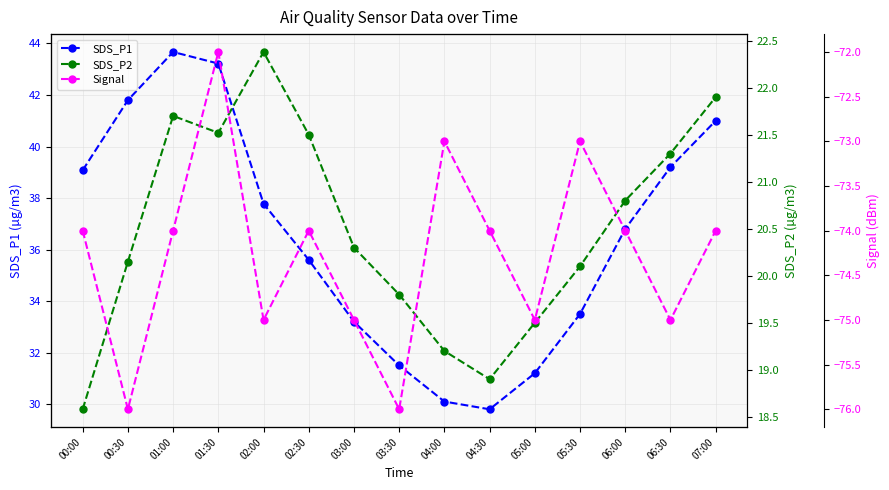

At 01:30, list the series in order from largest to smallest.

SDS_P1, SDS_P2, Signal